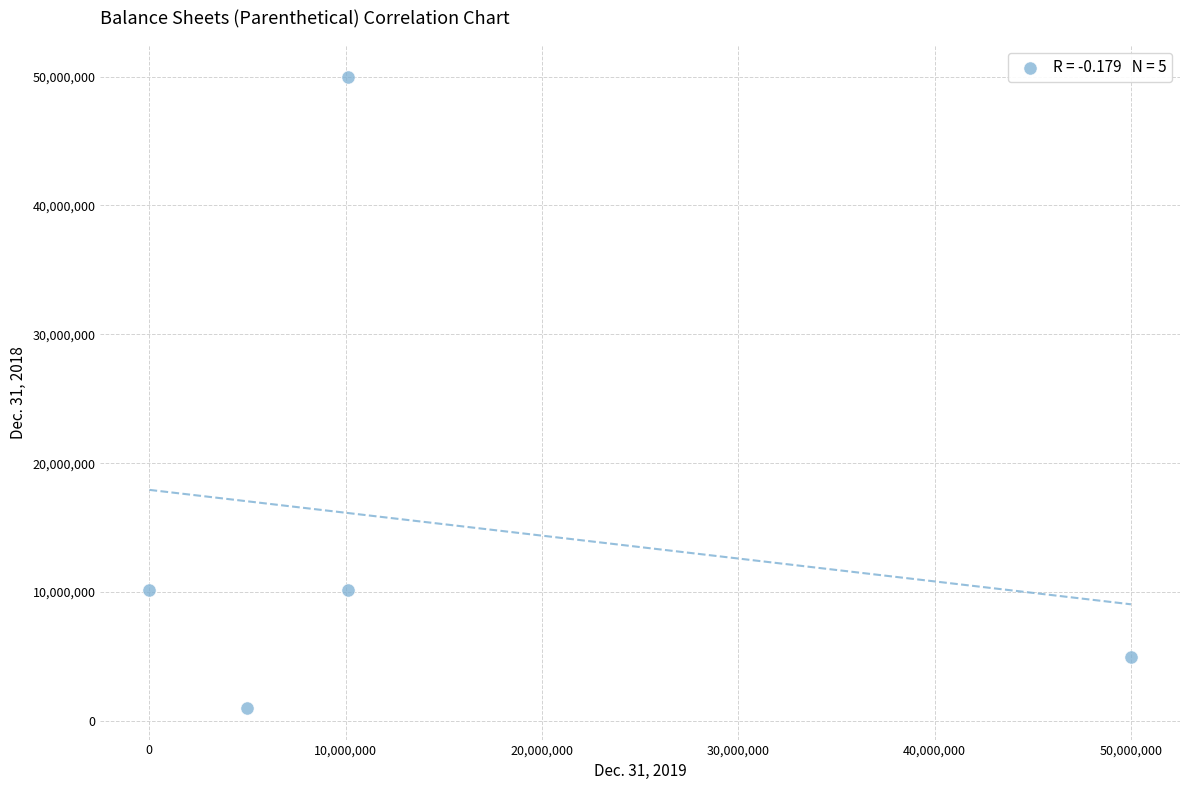

What is the average X value?

15057263